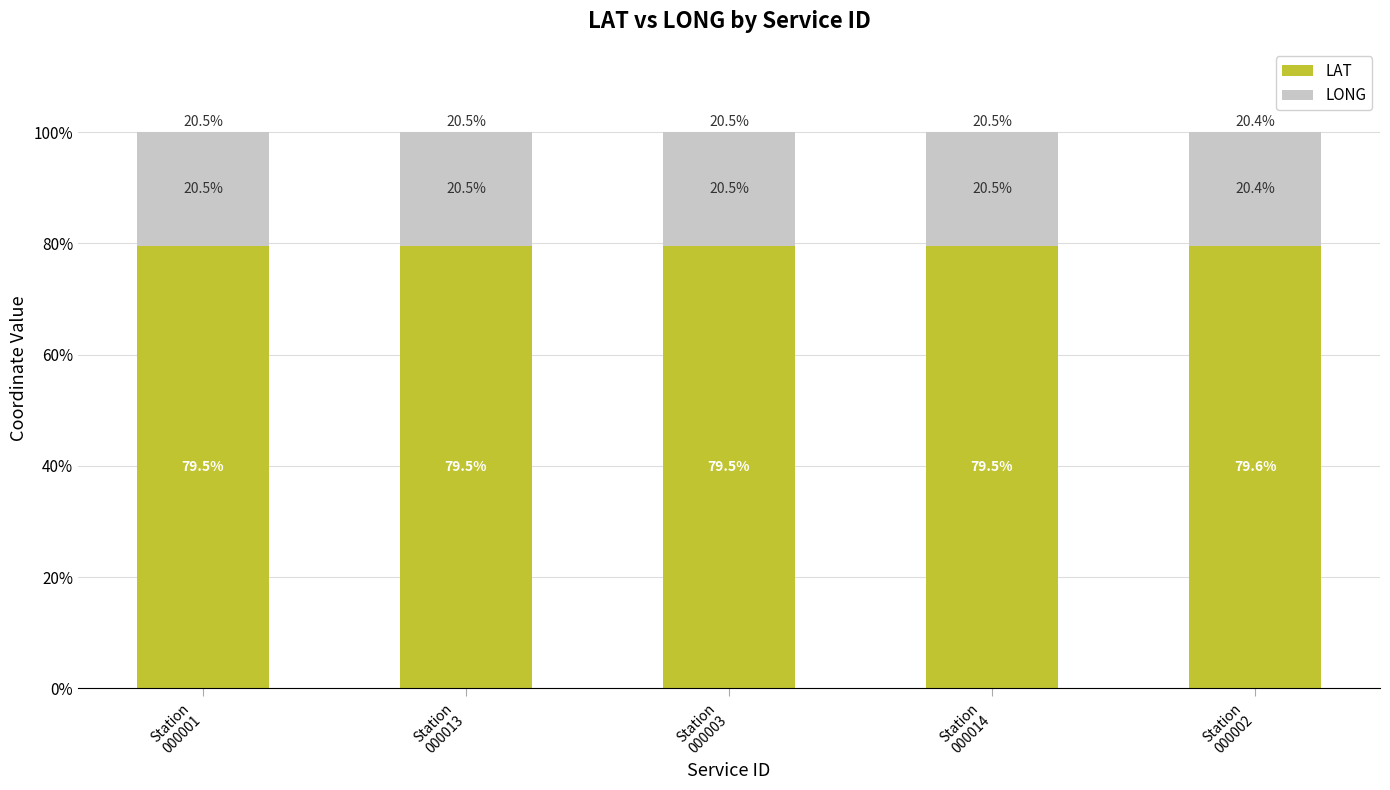

What is the average value of the LAT series?

79.5